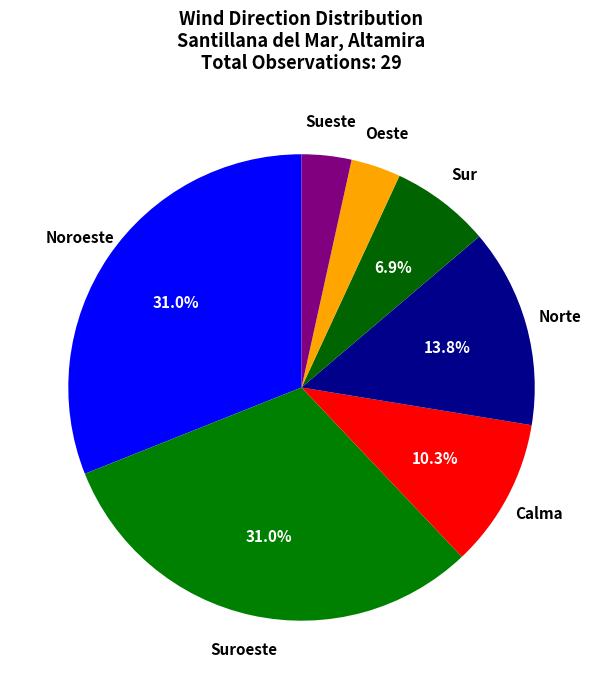

How many segments does this pie chart have?

7